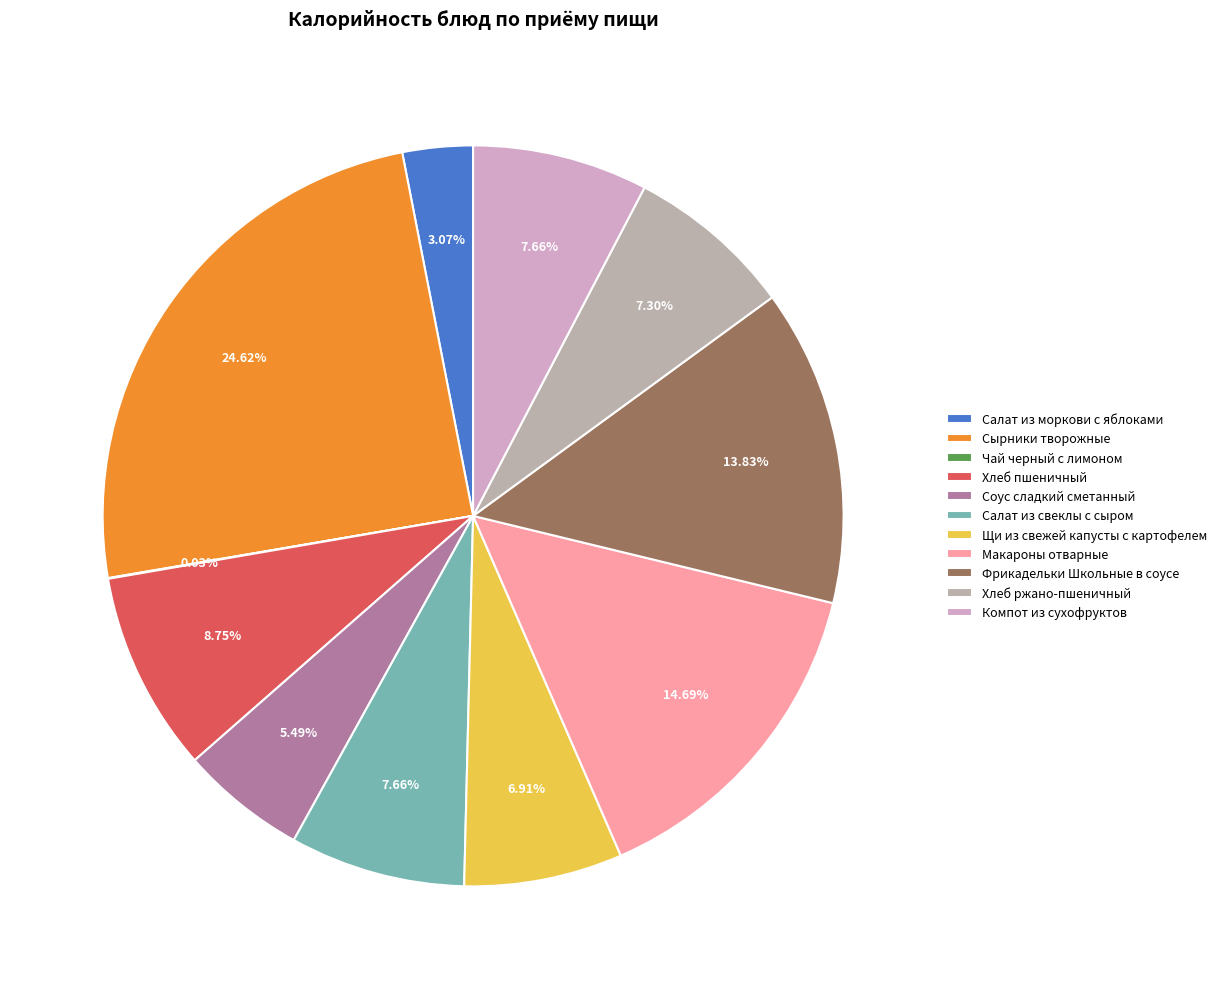

Does Салат из свеклы с сыром represent more than half of the total?

No